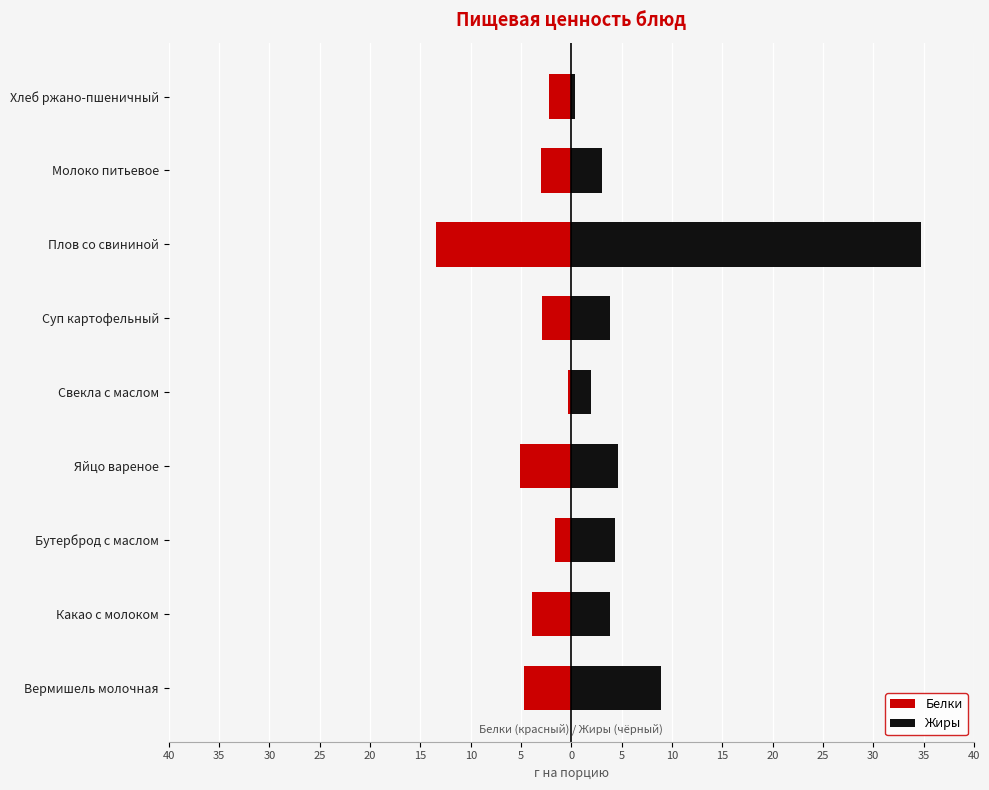

Read the Белки value at Хлеб ржано-пшеничный.

-2.2